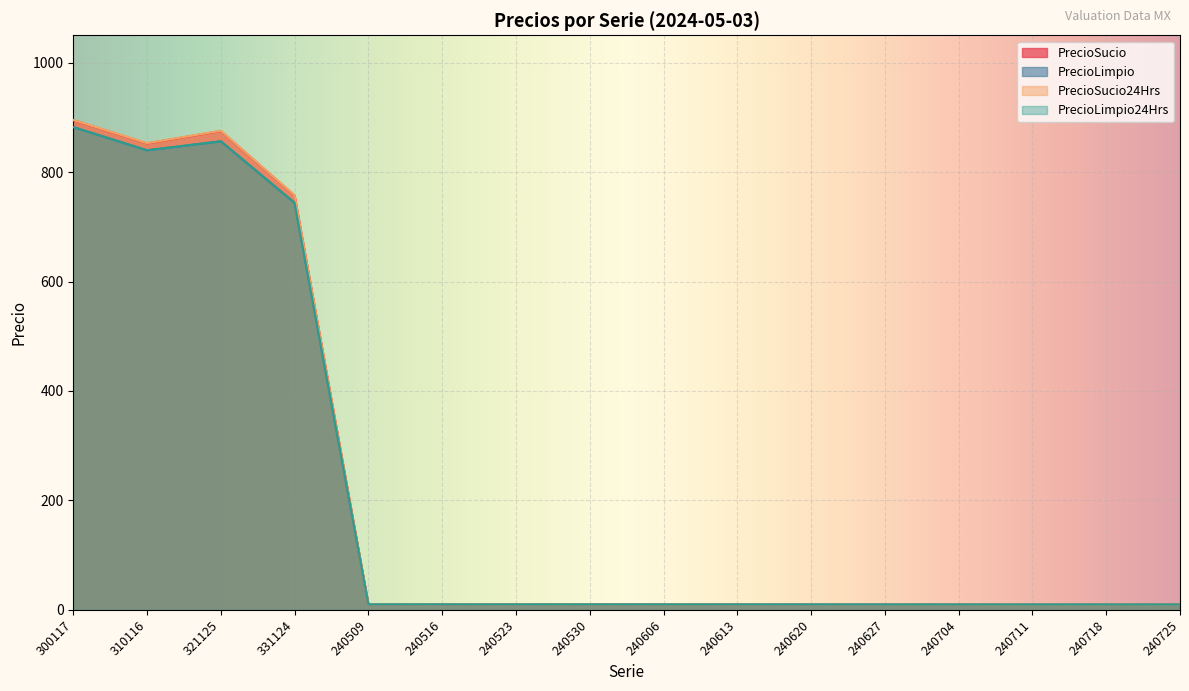

How many lines are shown in the chart?

4